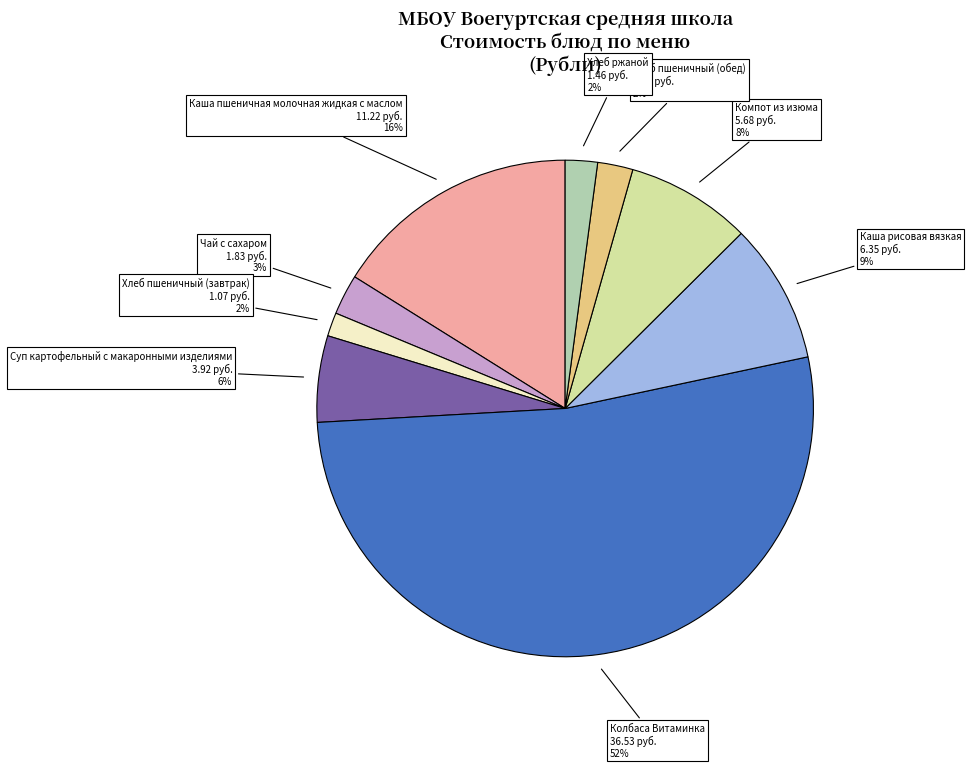

To the nearest percent, what is the average slice percentage?

11%